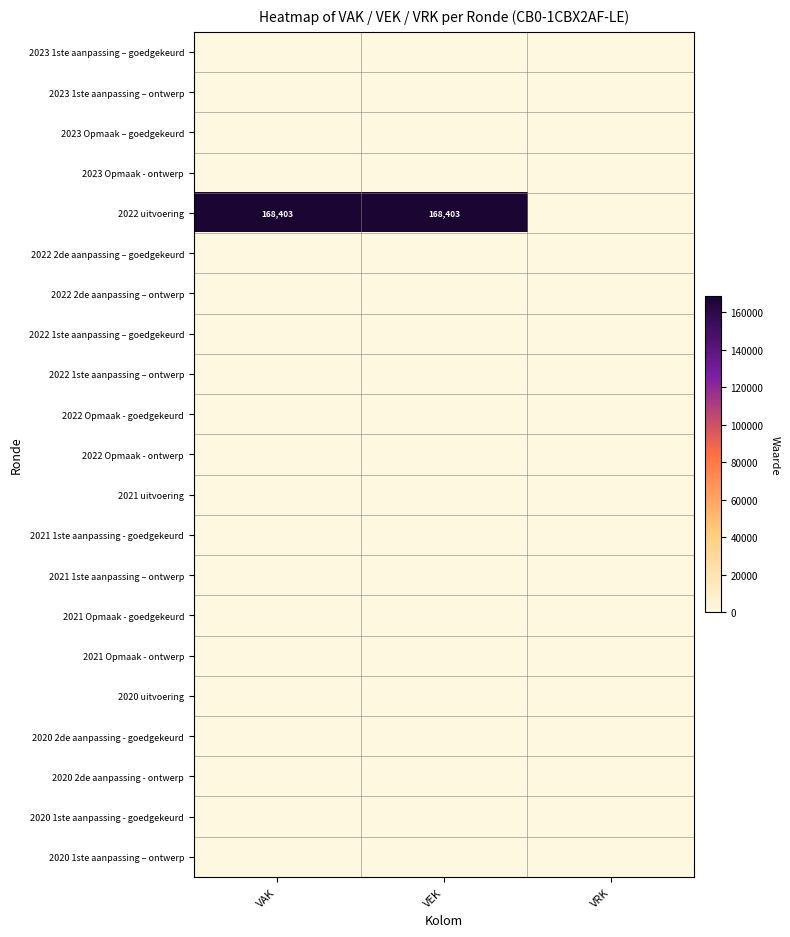

Is it true that 2021 uitvoering equals 0 at VRK?

True